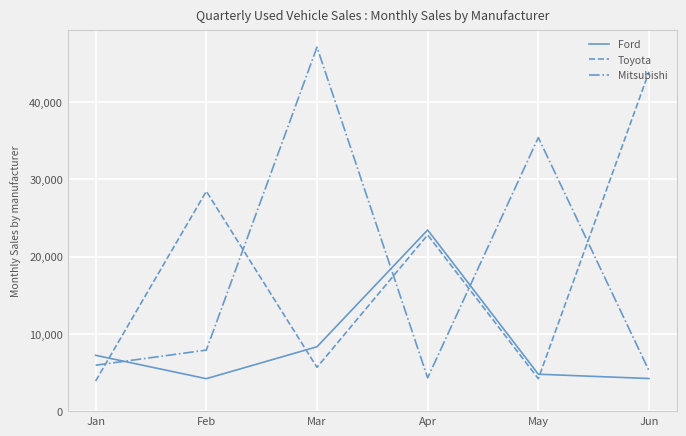

Between which two adjacent categories do Ford and Mitsubishi first intersect?

Jan and Feb